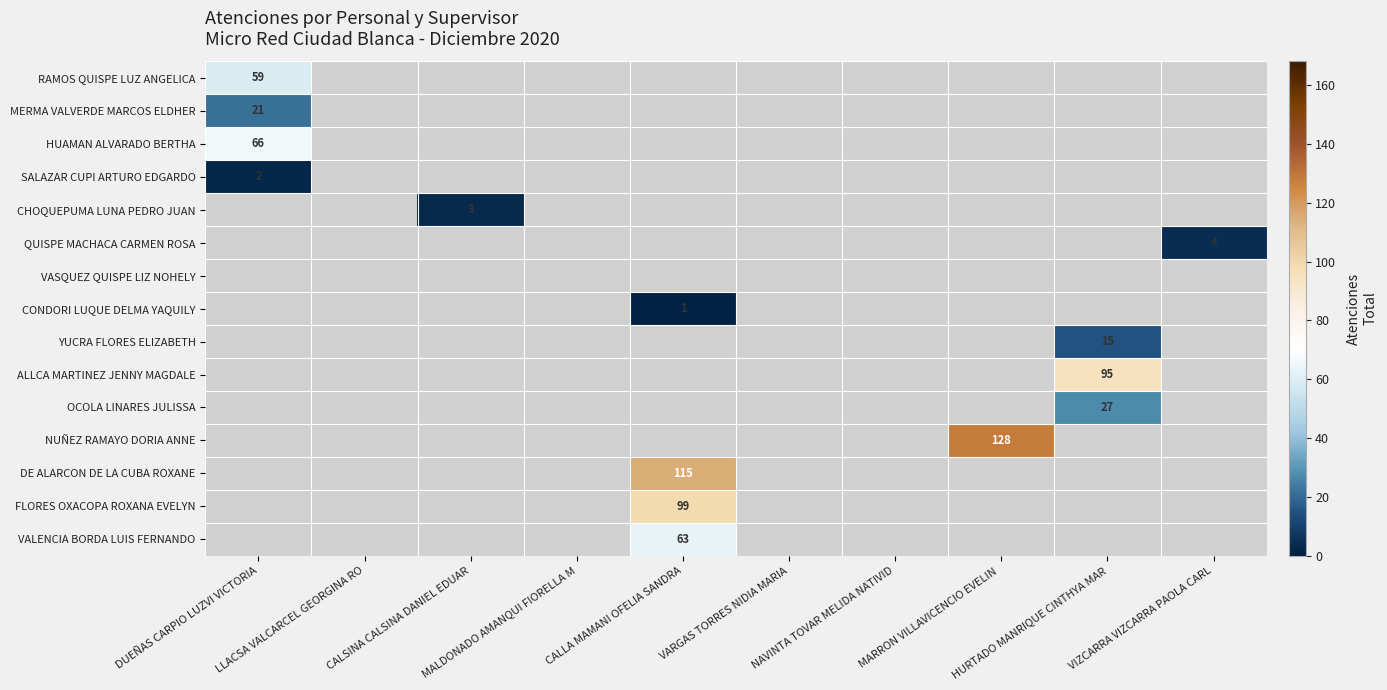

How many series are shown in this chart?

15